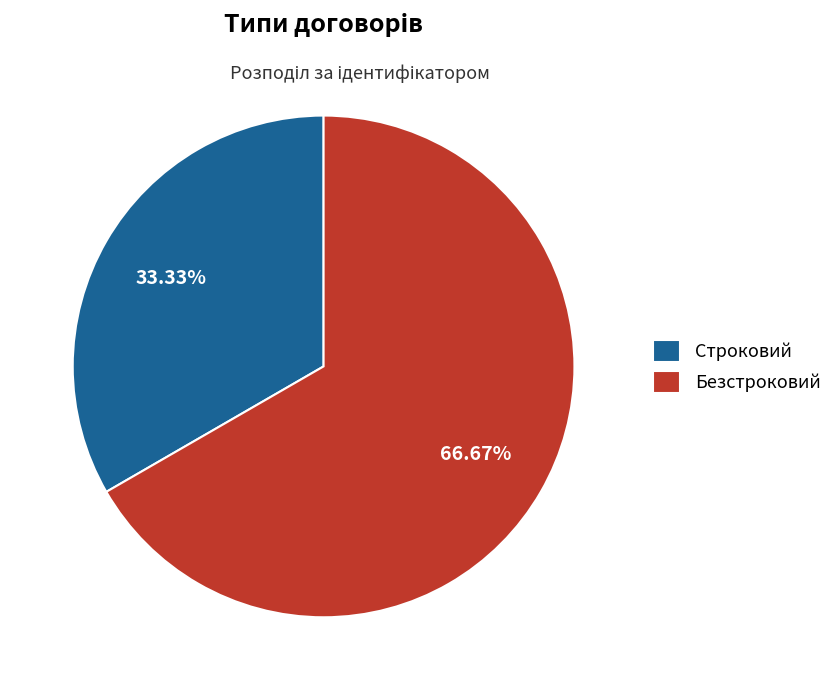

Rank the categories by value from highest to lowest.

Безстроковий, Строковий